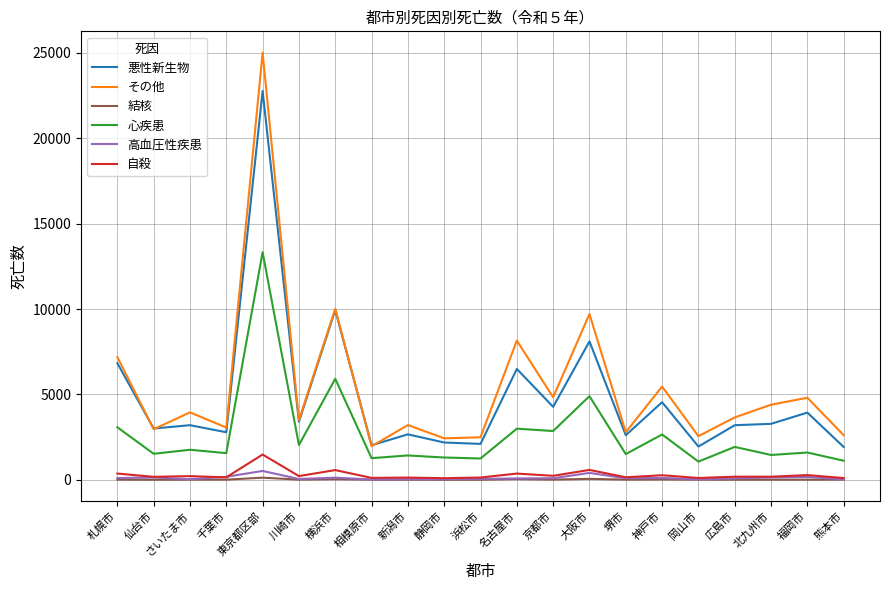

What are all the series names shown in the legend?

悪性新生物, その他, 結核, 心疾患, 高血圧性疾患, 自殺